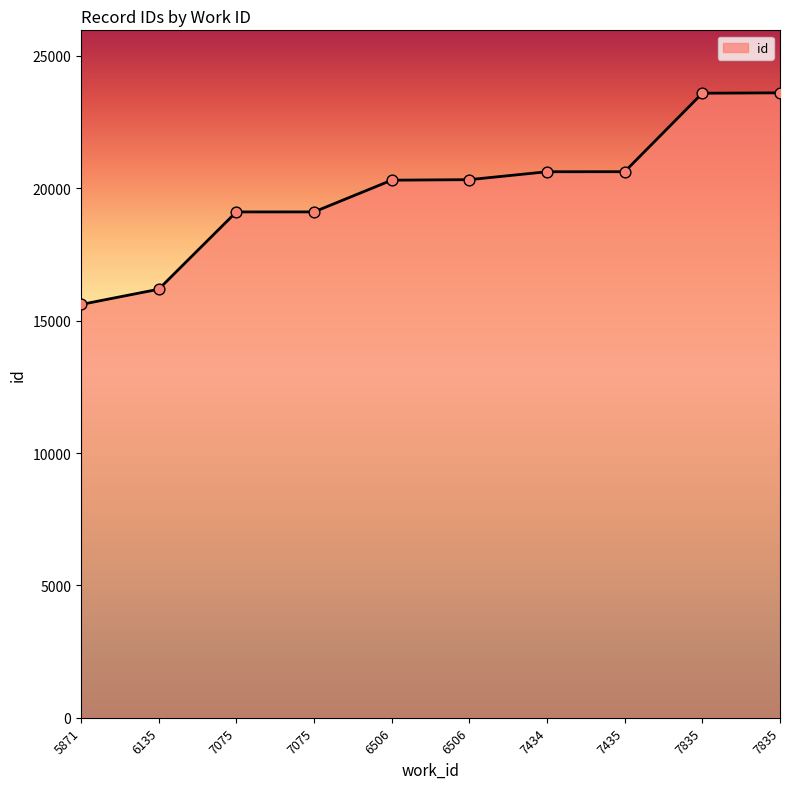

Which has a higher value, 7434 or 7835?

7835